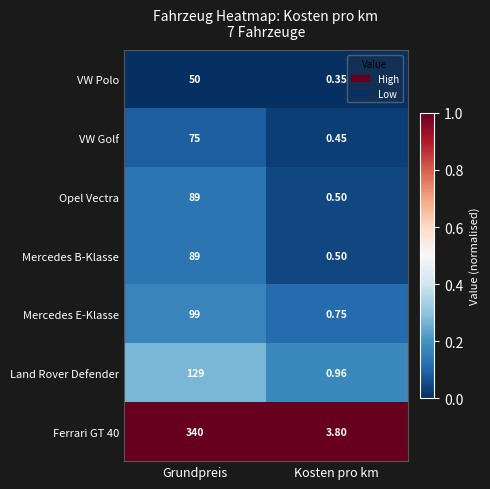

At which category is the sum across all series the highest?

Grundpreis